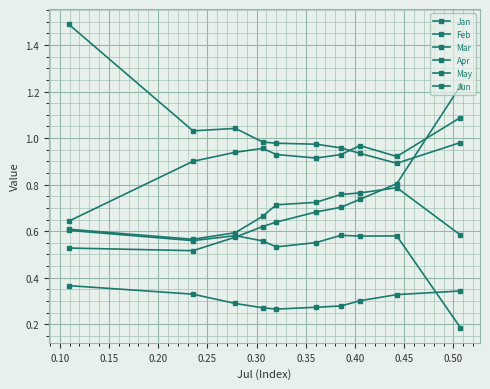

What is the highest value of the Mar series?

0.8